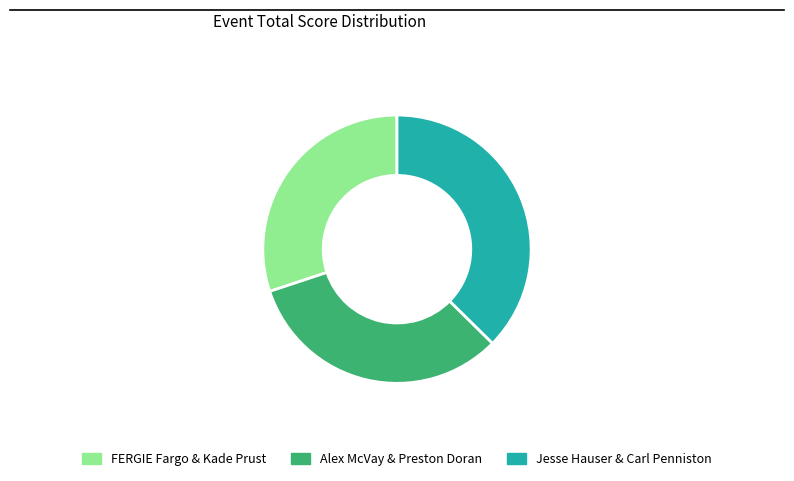

Between FERGIE Fargo & Kade Prust and Alex McVay & Preston Doran, which is larger?

Alex McVay & Preston Doran